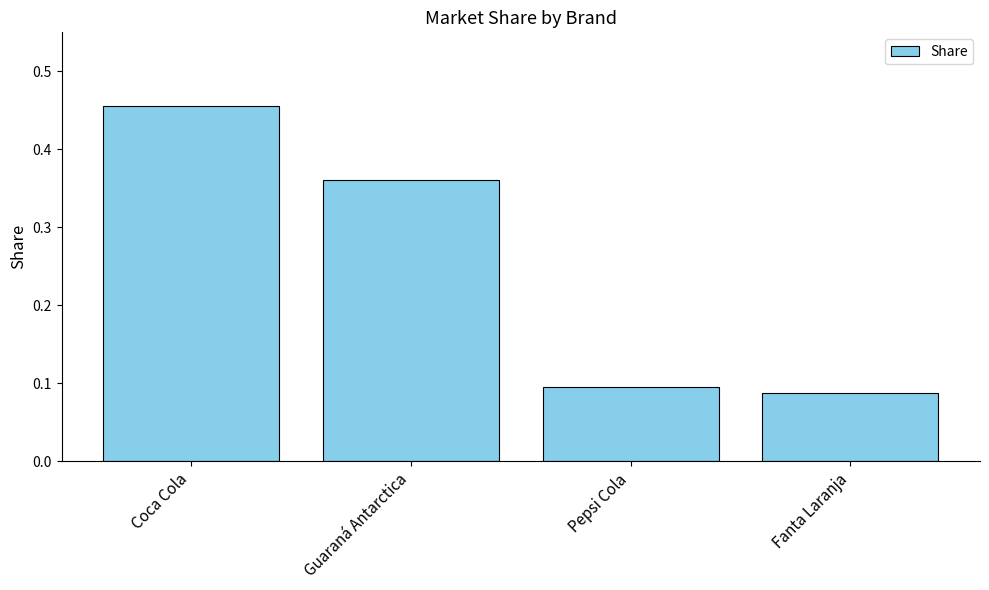

Count the number of data series in this chart.

1